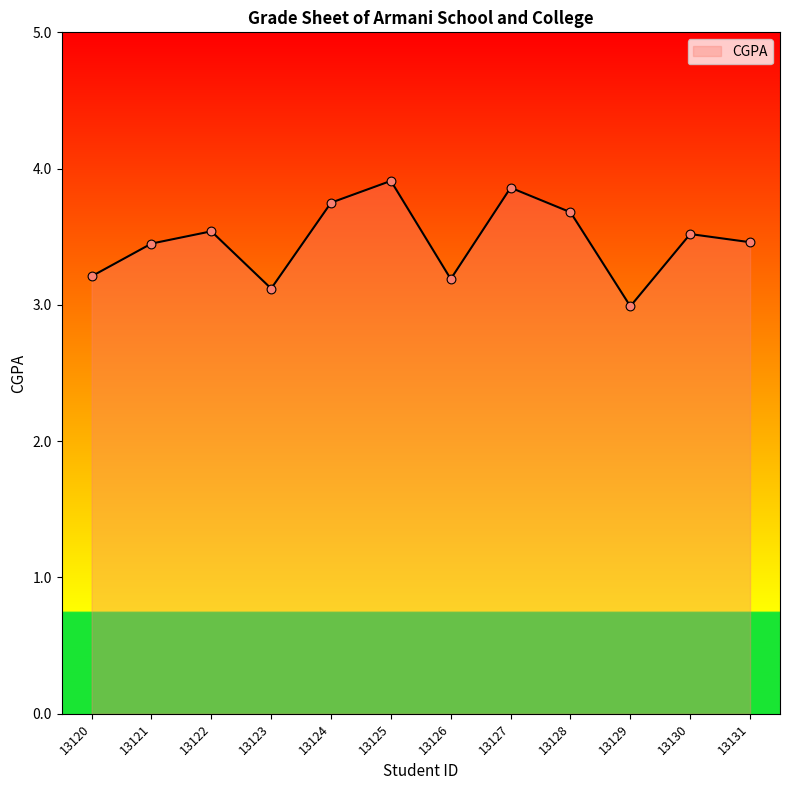

Approximately how many times larger is the value at 13120 compared to 13126?

1.0